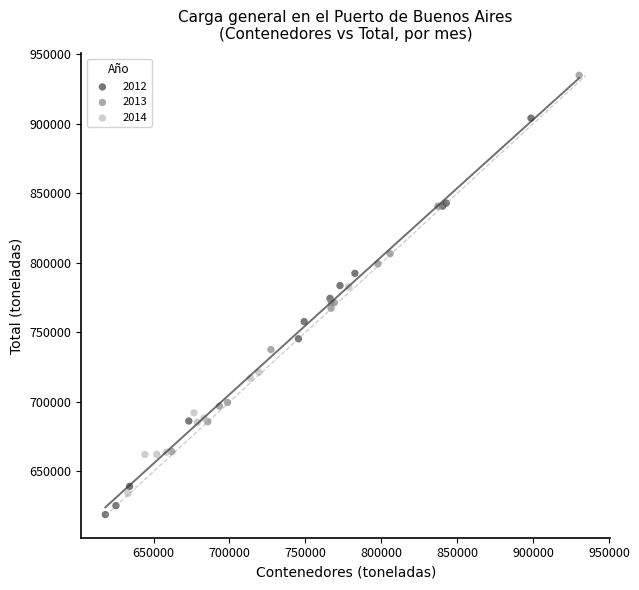

What are all the series names shown in the legend?

2012, 2013, 2014